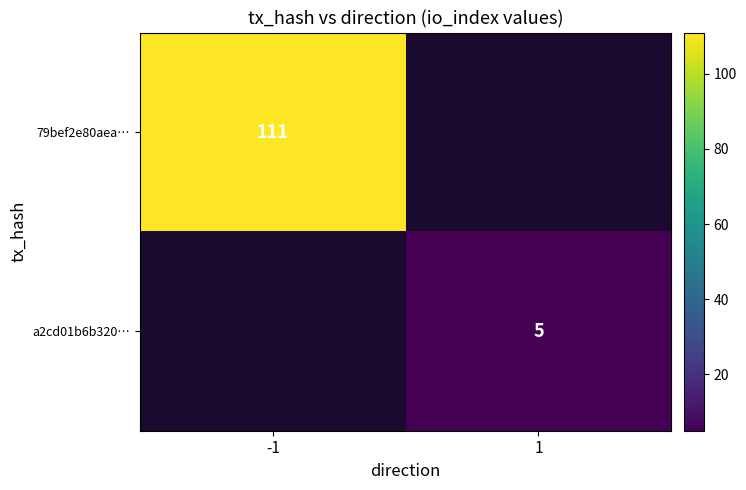

Is the value of a2cd01b6b320… at 1 greater than the value of 79bef2e80aea… at -1?

No